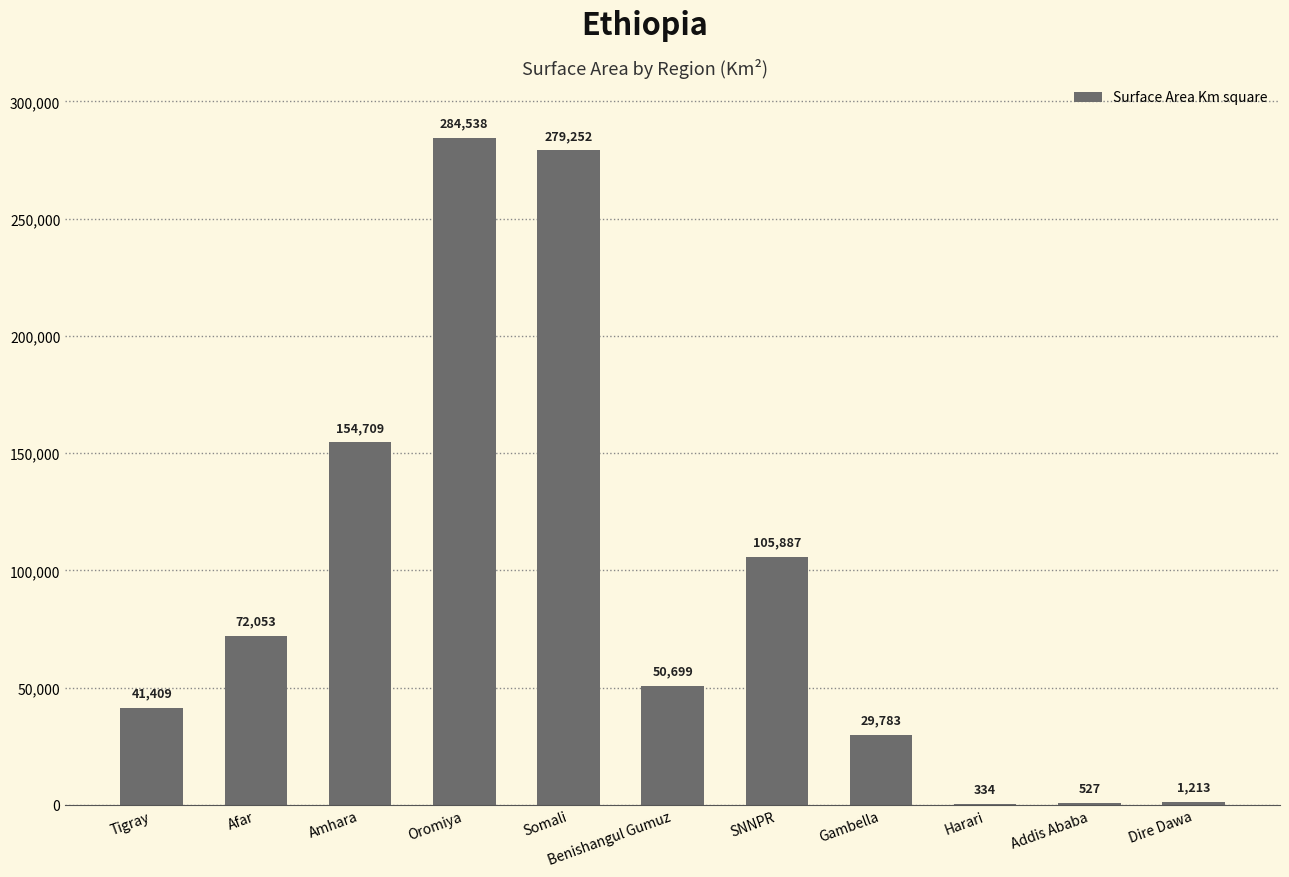

At which label is the value closest to 142436?

Amhara